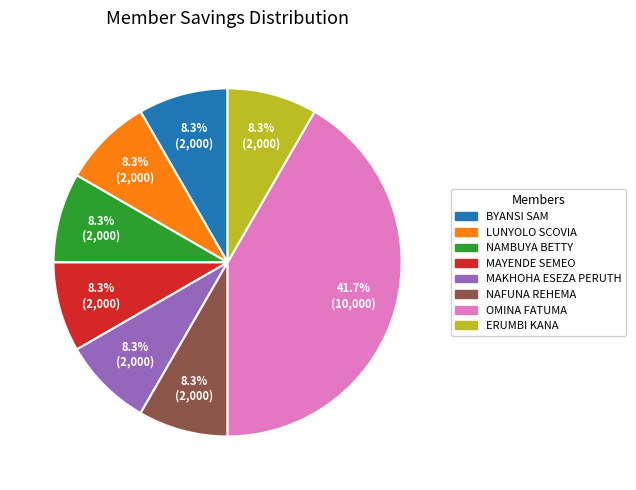

Which category has the biggest portion of the pie?

OMINA FATUMA